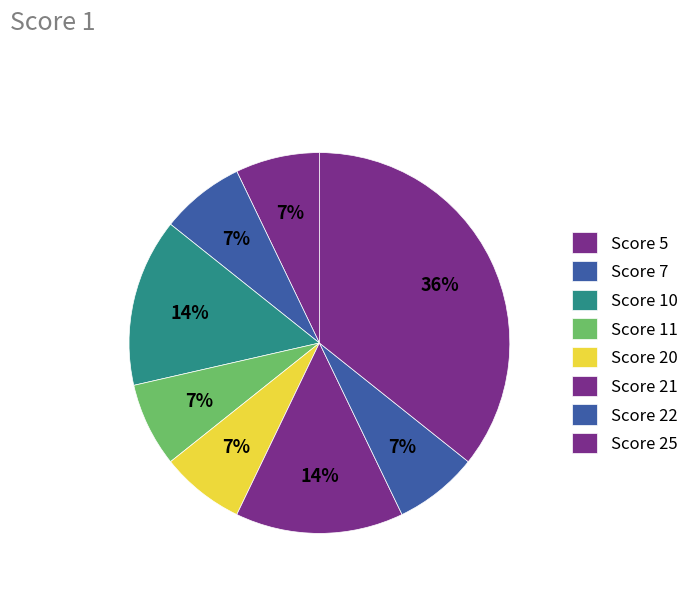

How many segments does this pie chart have?

8